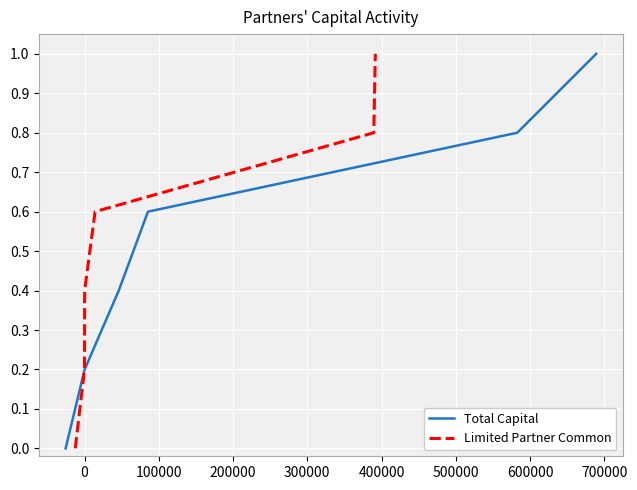

What is the maximum value for Total Capital?

1.0